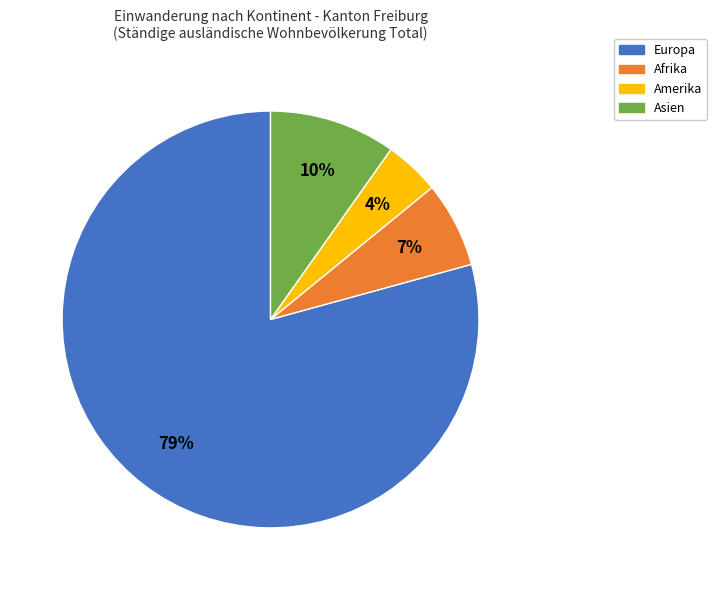

What is the smallest slice in the pie chart?

Amerika